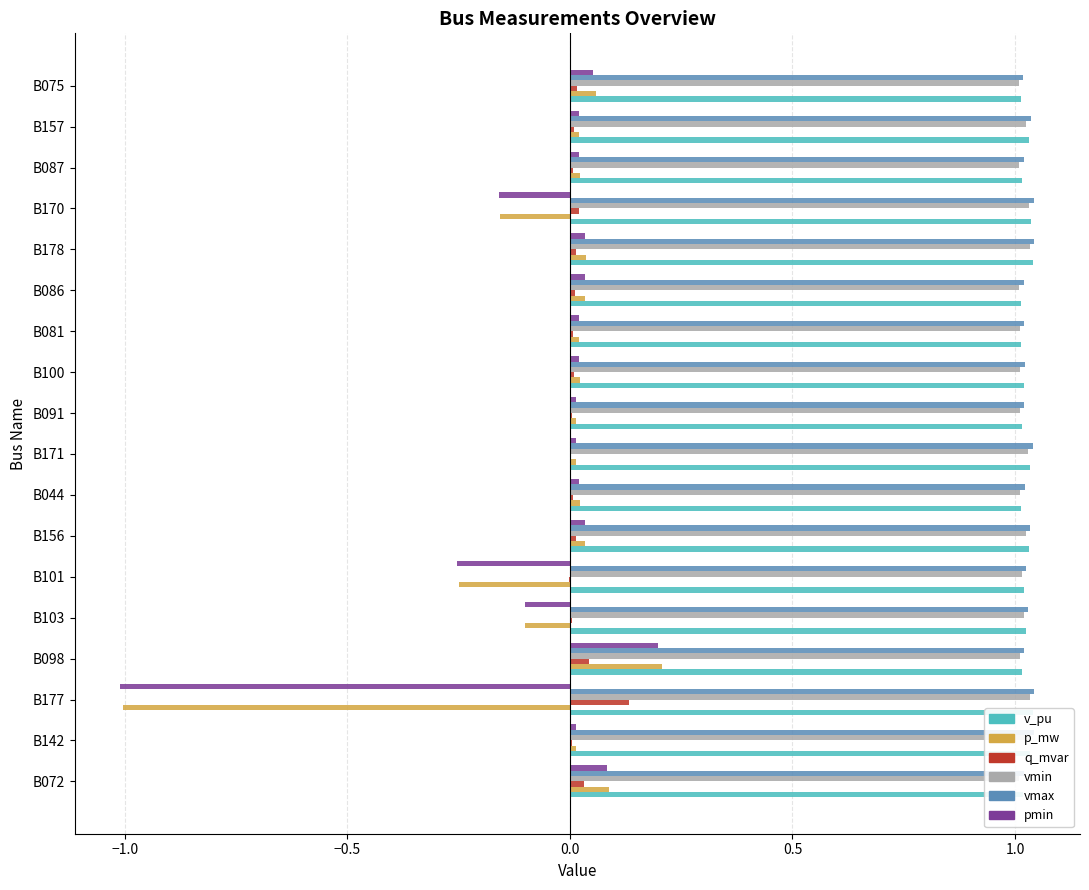

Are the bars horizontal?

Yes